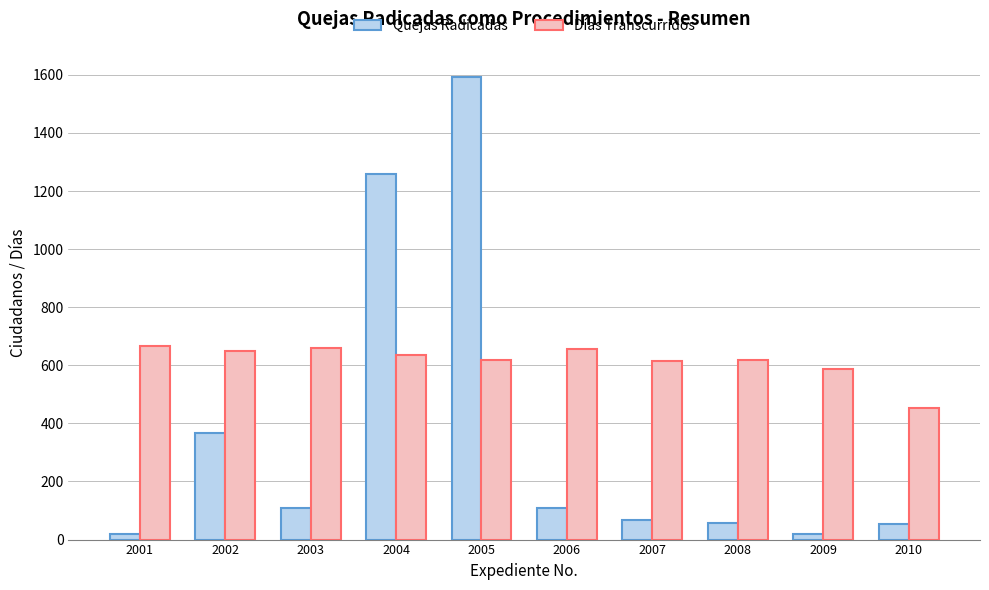

How many data points in Días Transcurridos are less than 637?

5